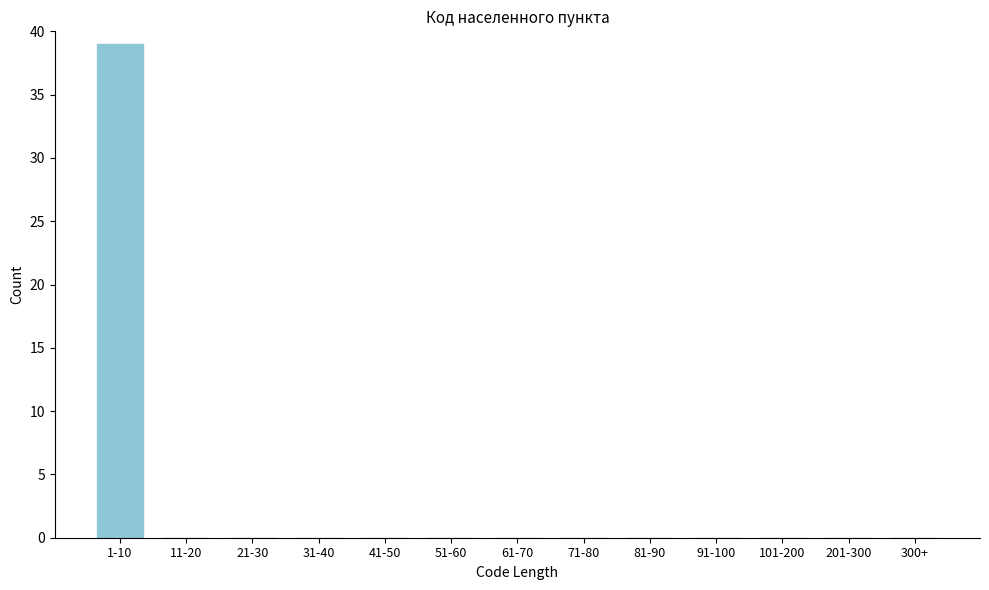

Reading left to right, extract all data points from this chart.

1-10=39	11-20=0	21-30=0	31-40=0	41-50=0	51-60=0	61-70=0	71-80=0	81-90=0	91-100=0	101-200=0	201-300=0	300+=0